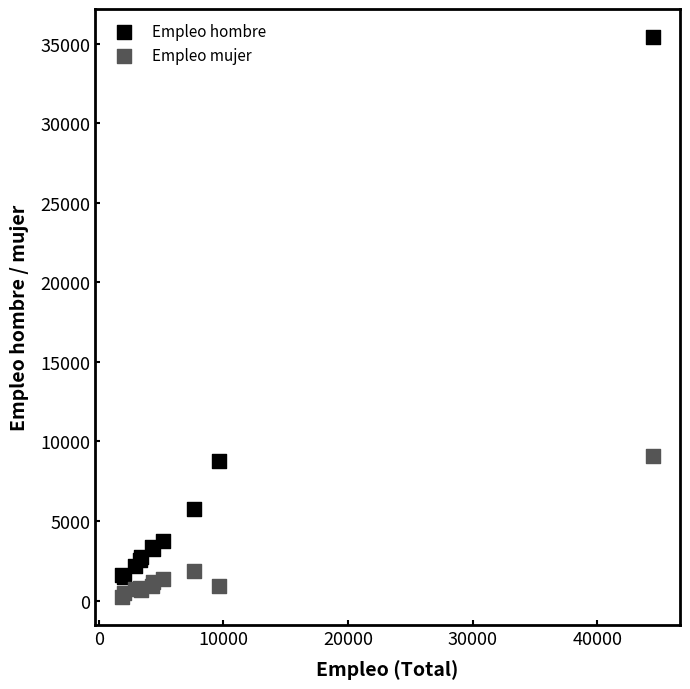

What are all the series names shown in the legend?

Empleo hombre, Empleo mujer